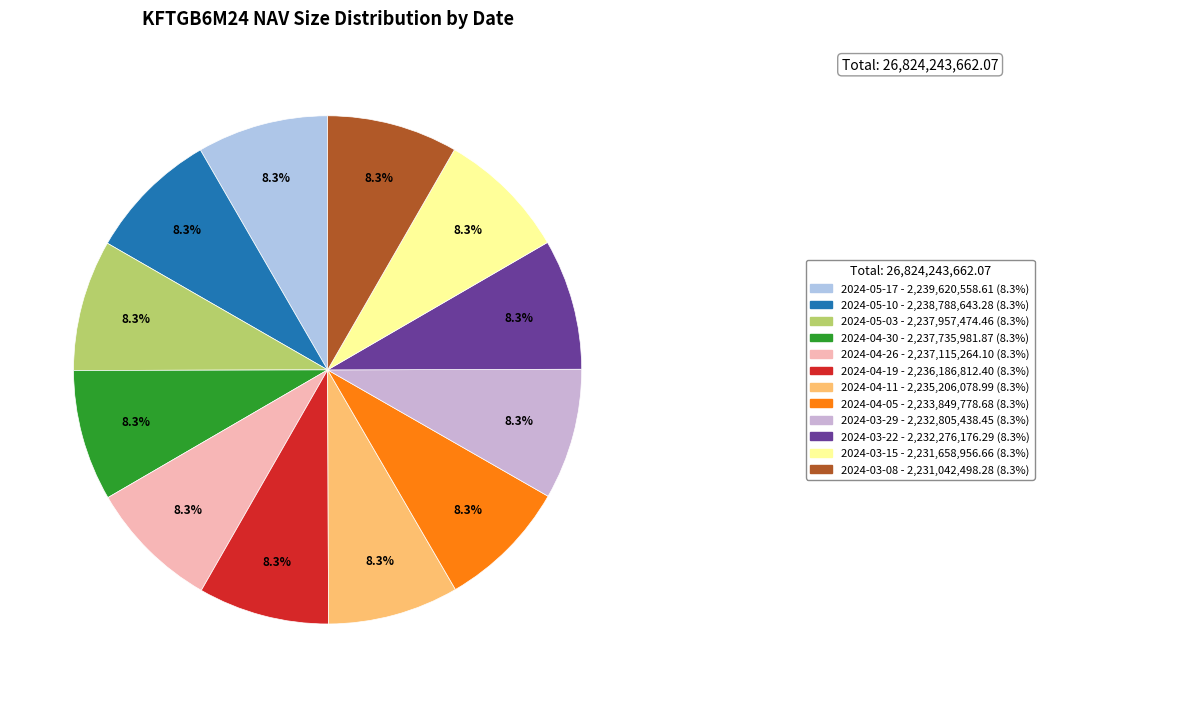

How many slices are in this pie chart?

12